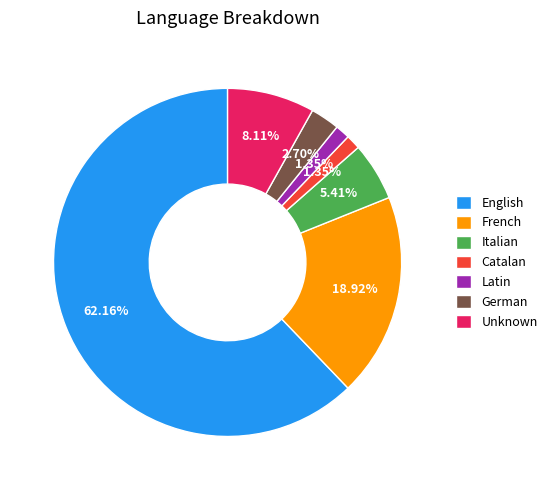

Which has a higher value, Unknown or English?

English